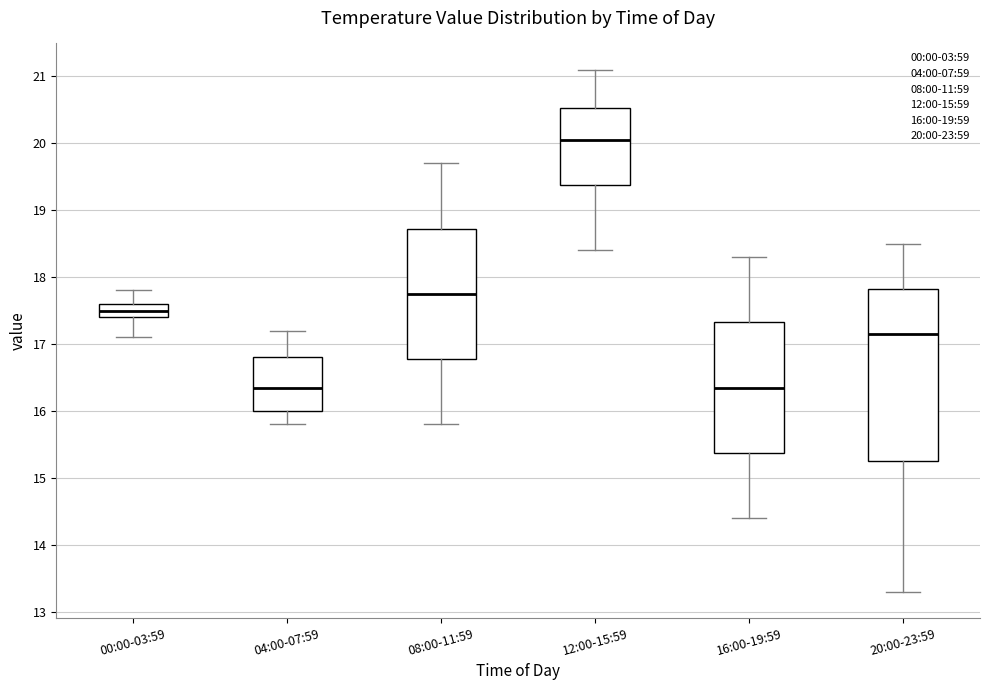

Which box is the tallest, from its lower edge to its upper edge?

20:00-23:59